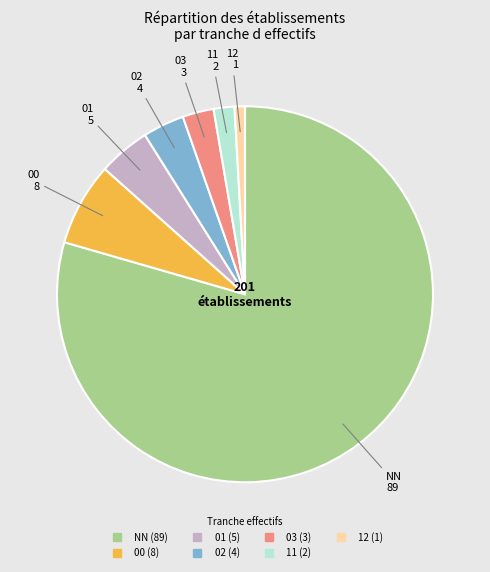

The 02 slice represents 10% of the pie. True or false?

False